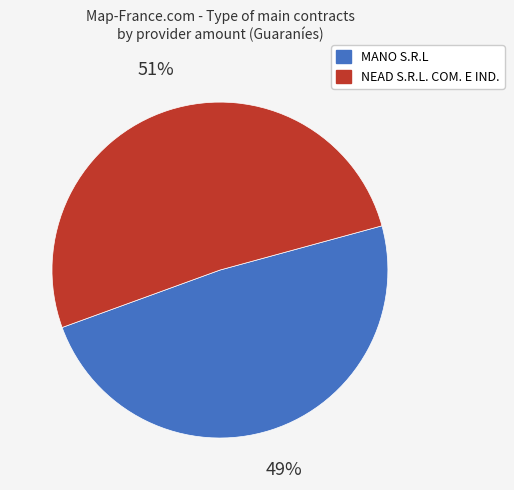

How many segments does this pie chart have?

2